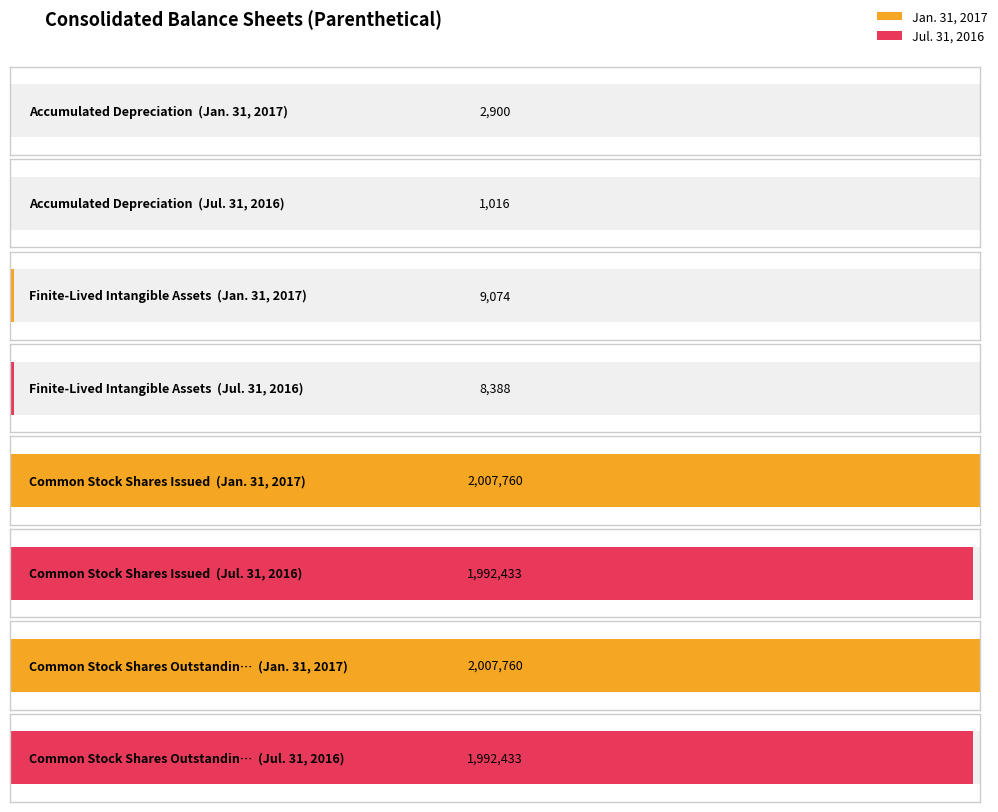

What is the value of the Jul. 31, 2016 bar at the 5th from the left?

1992433